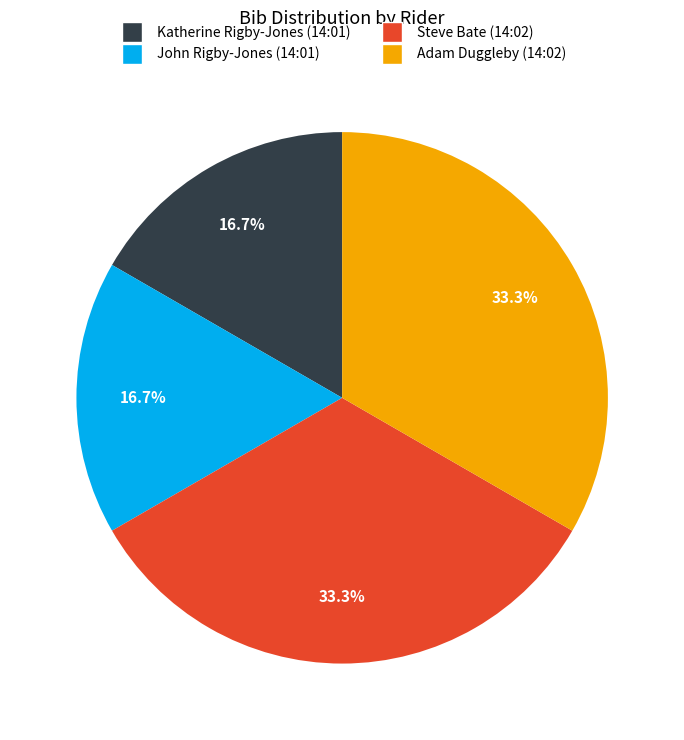

What is the ratio of the value at John Rigby-Jones (14:01) to the value at Steve Bate (14:02)?

0.5